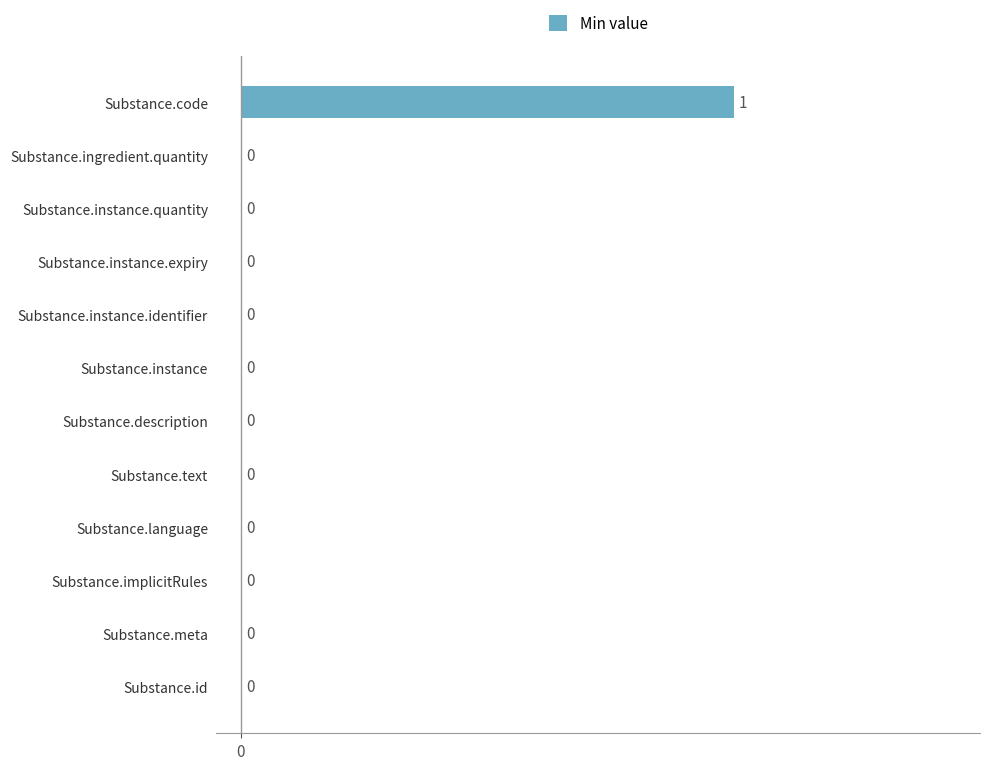

The value at Substance.language is -1. True or false?

False